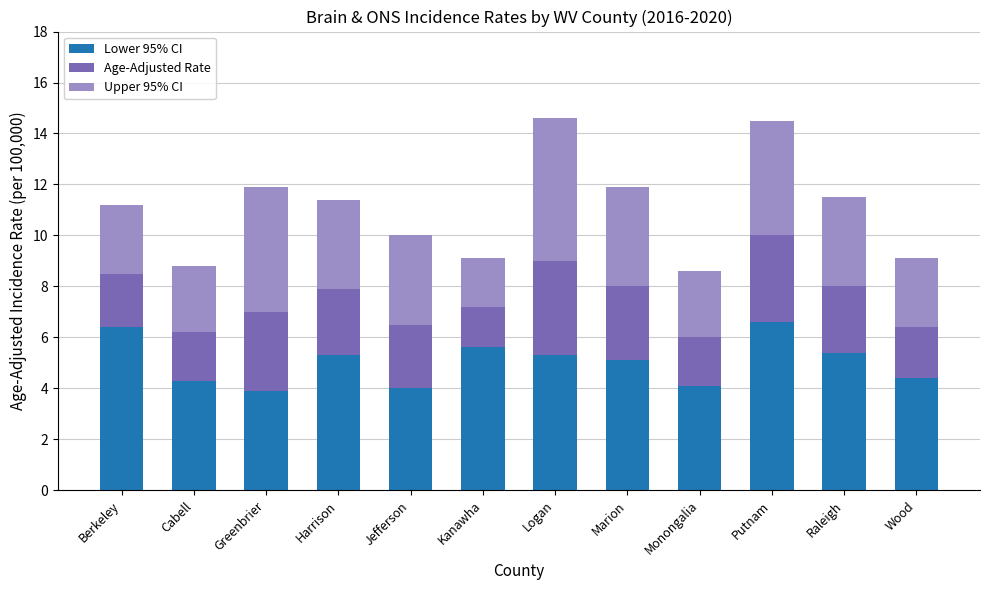

What is the highest value of the Lower 95% CI series?

6.6